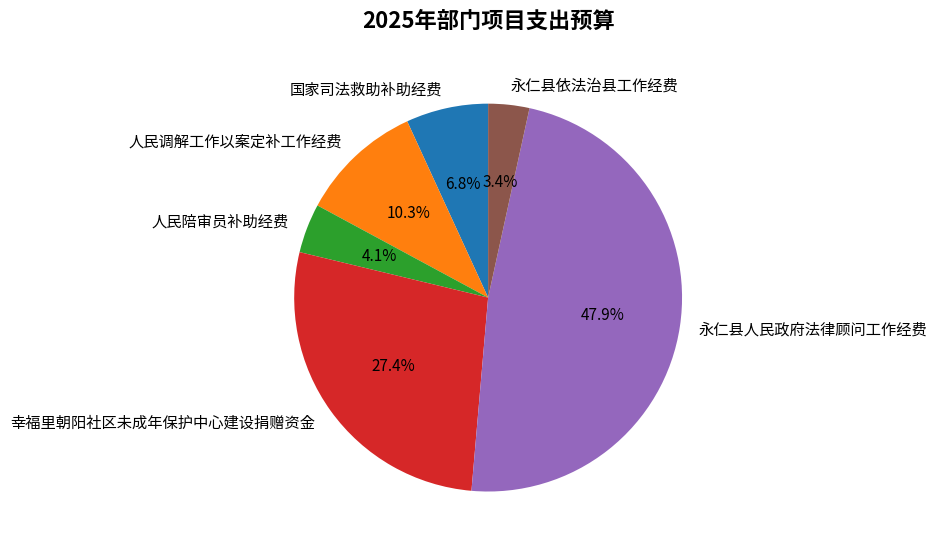

Is it true that 幸福里朝阳社区未成年保护中心建设捐赠资金 is 36% of the pie?

False